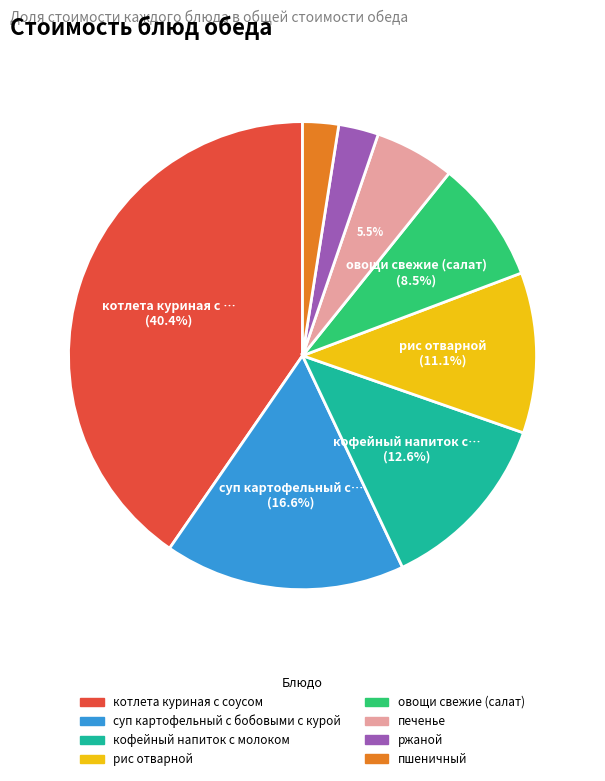

Is there any slice that represents more than half of the pie?

No